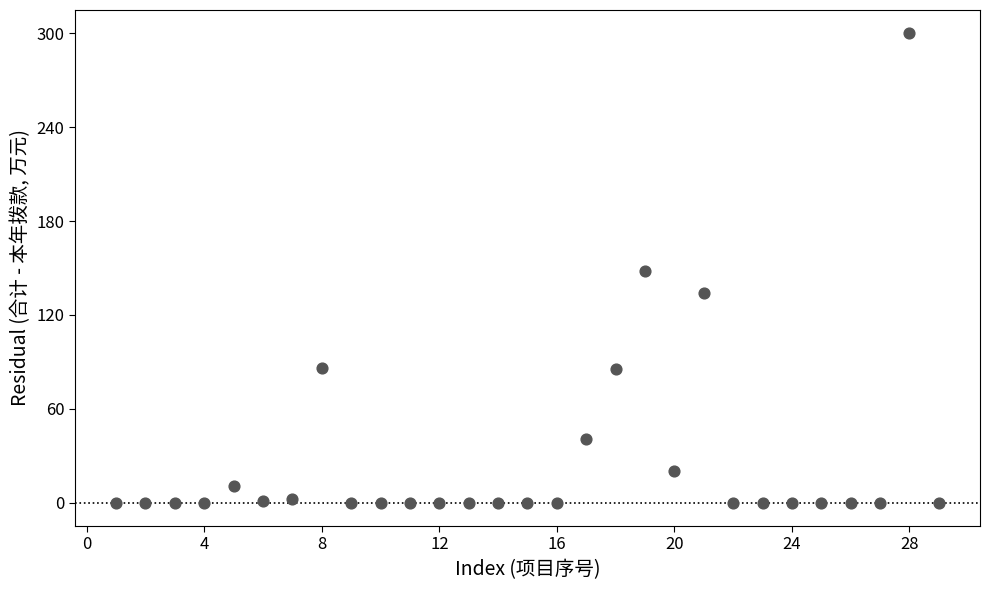

What is the range of X values (max minus min)?

28.0